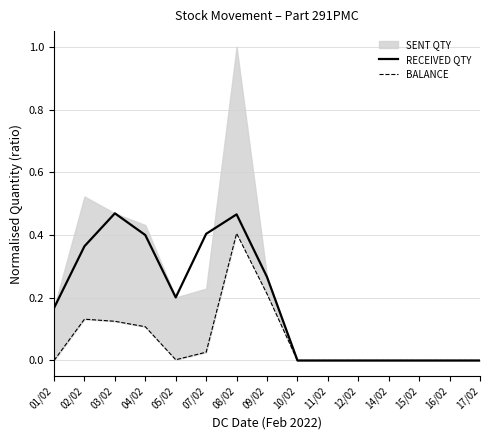

Is it true that RECEIVED QTY equals 0.0 at 11/02?

True